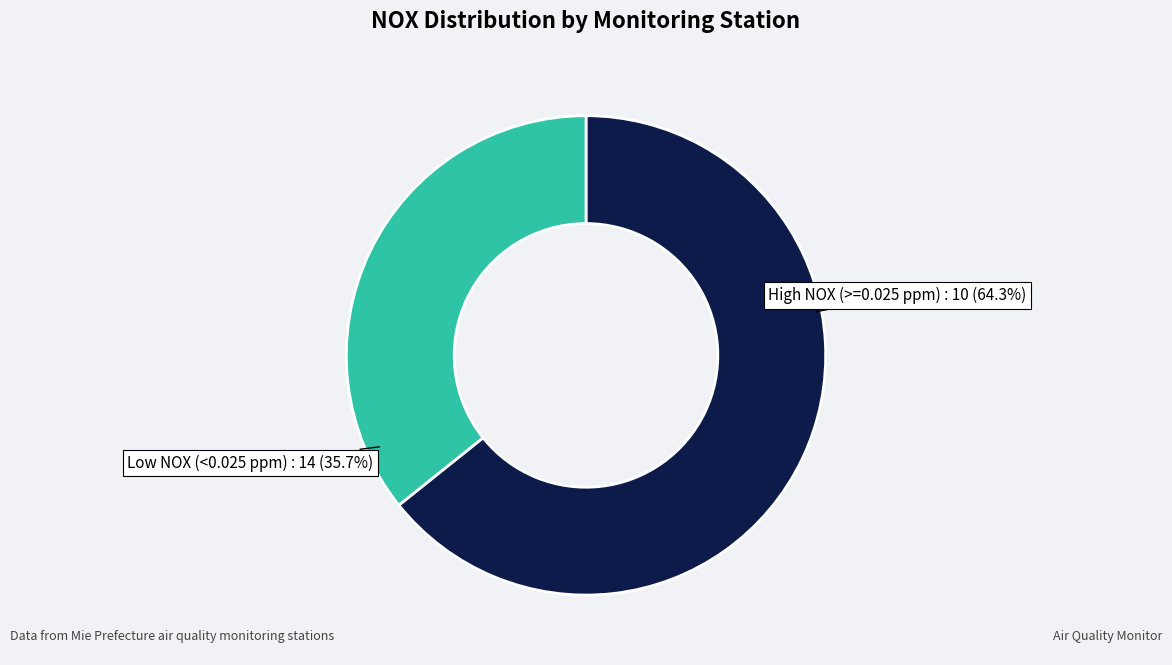

Is there any slice that represents more than half of the pie?

Yes